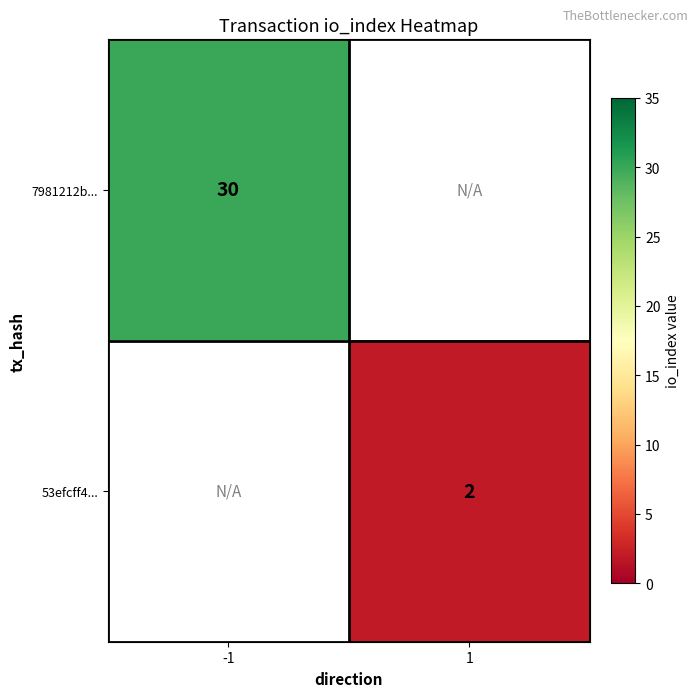

Is it true that 7981212b... equals 30 at -1?

True